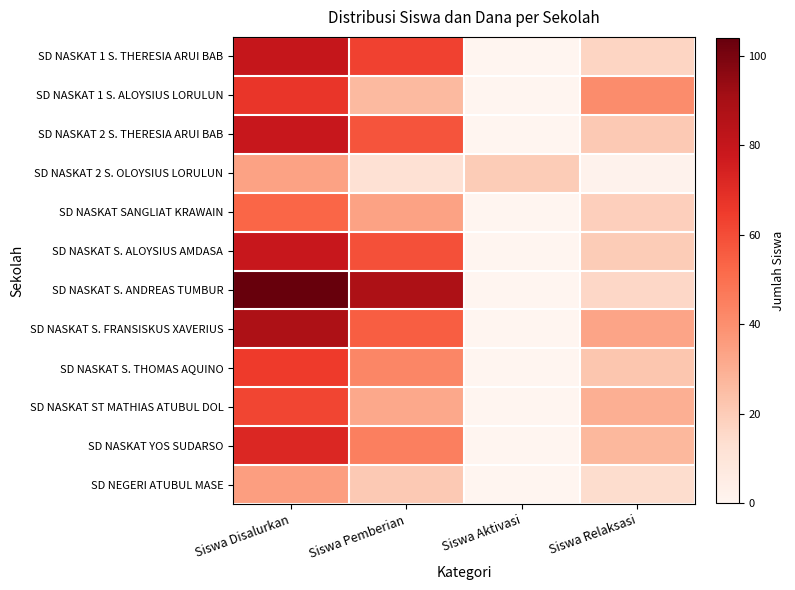

How many series are shown in this chart?

12